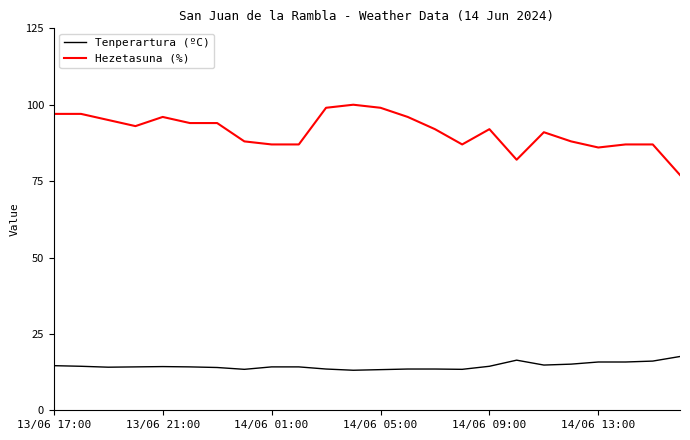

What is the average value of the Tenperartura (ºC) series?

14.5